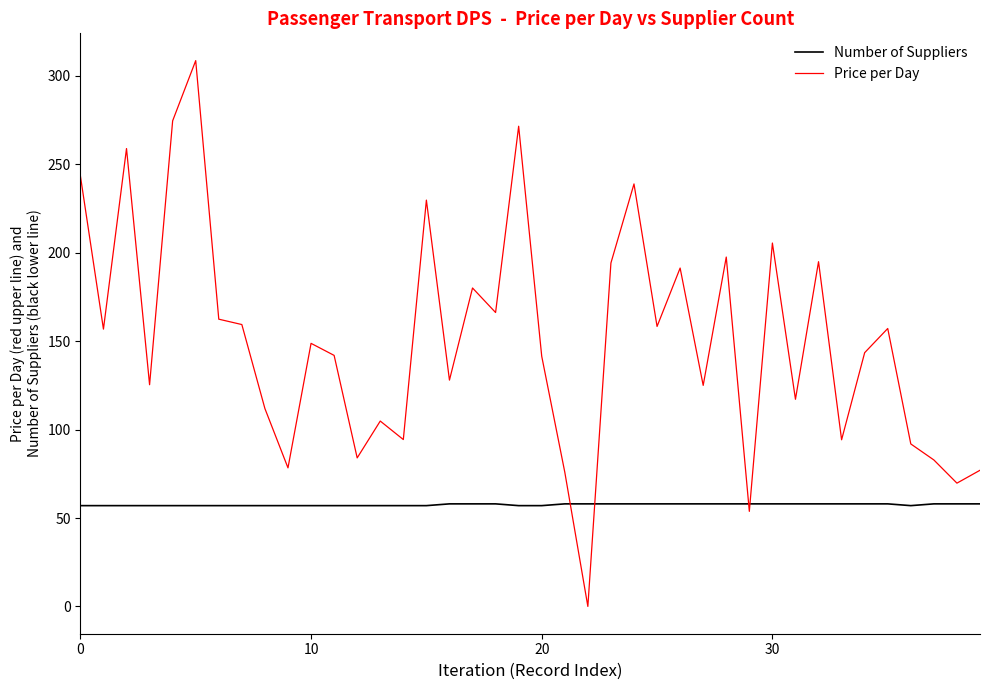

List the series in order of their peak value, lowest first.

Number of Suppliers, Price per Day